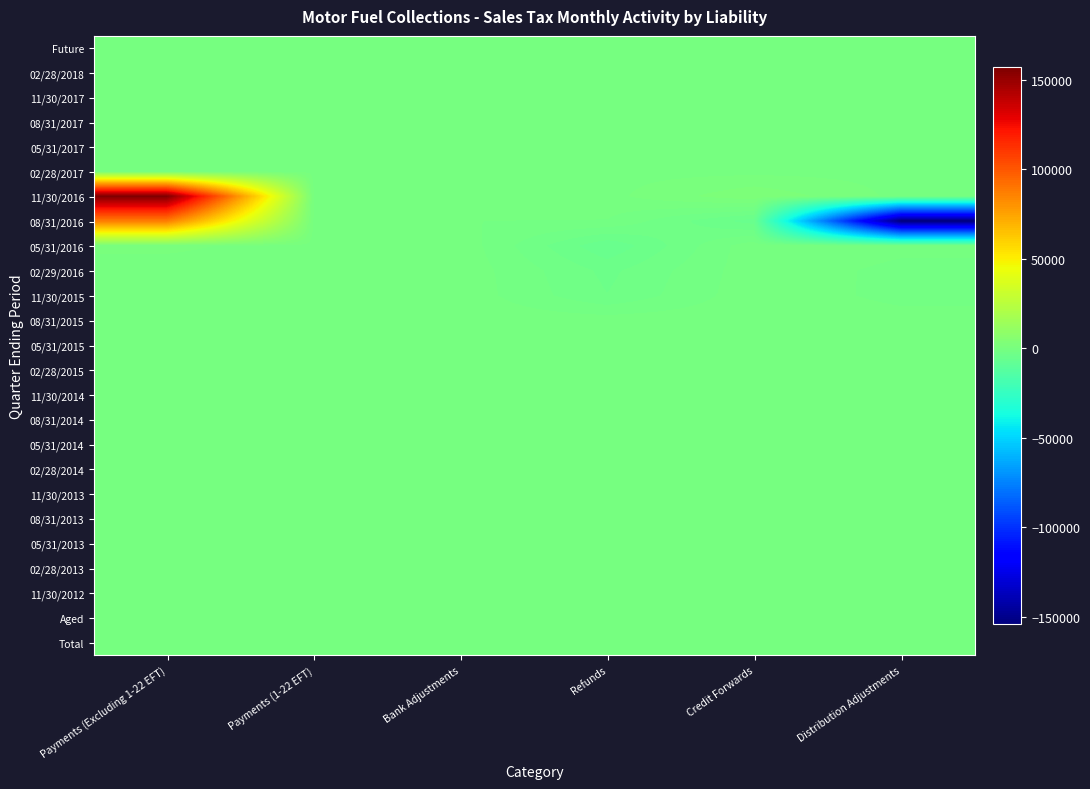

What is the total value across all series at Payments (Excluding 1-22 EFT)?

244973.7